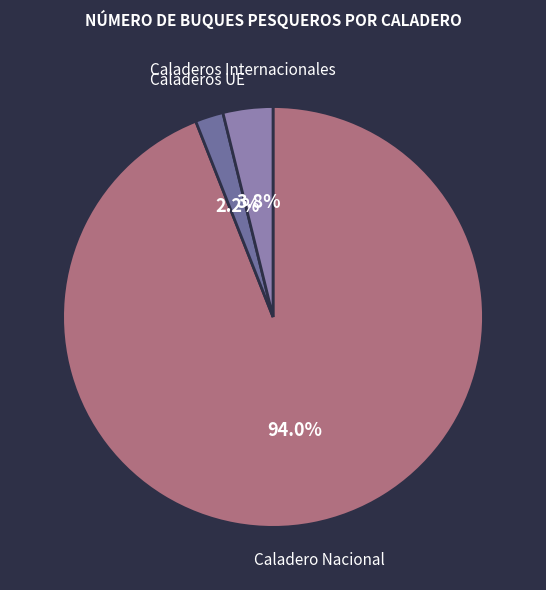

Count the number of slices in the pie.

3